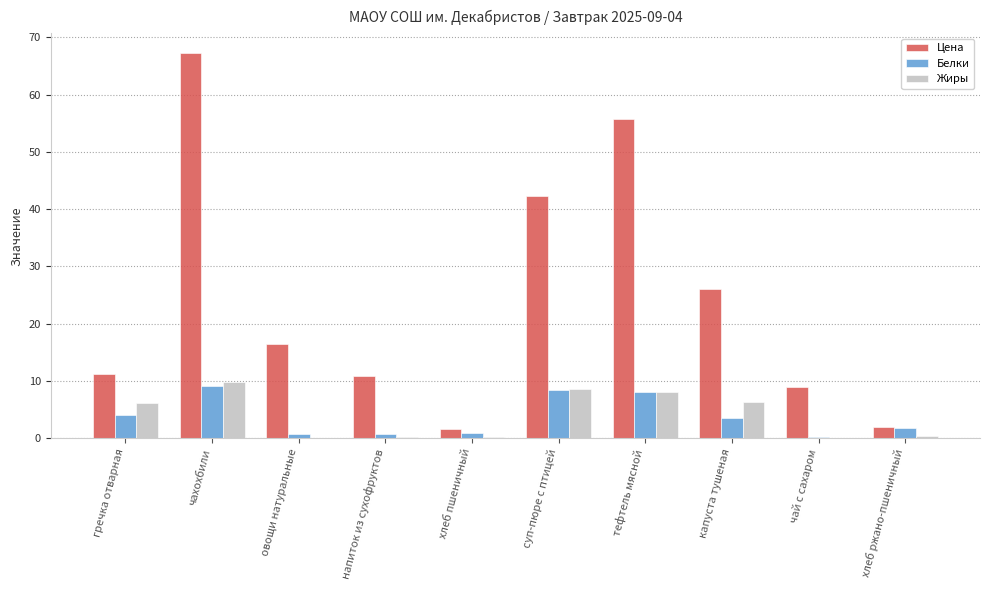

Which series changed the most between овощи натуральные and чай с сахаром?

Цена